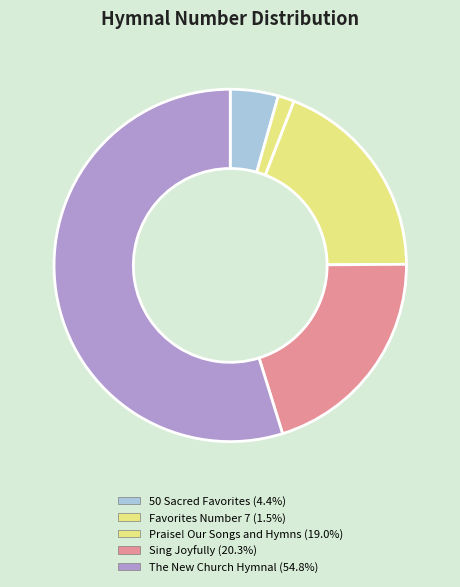

Which slice is the smallest?

Favorites Number 7